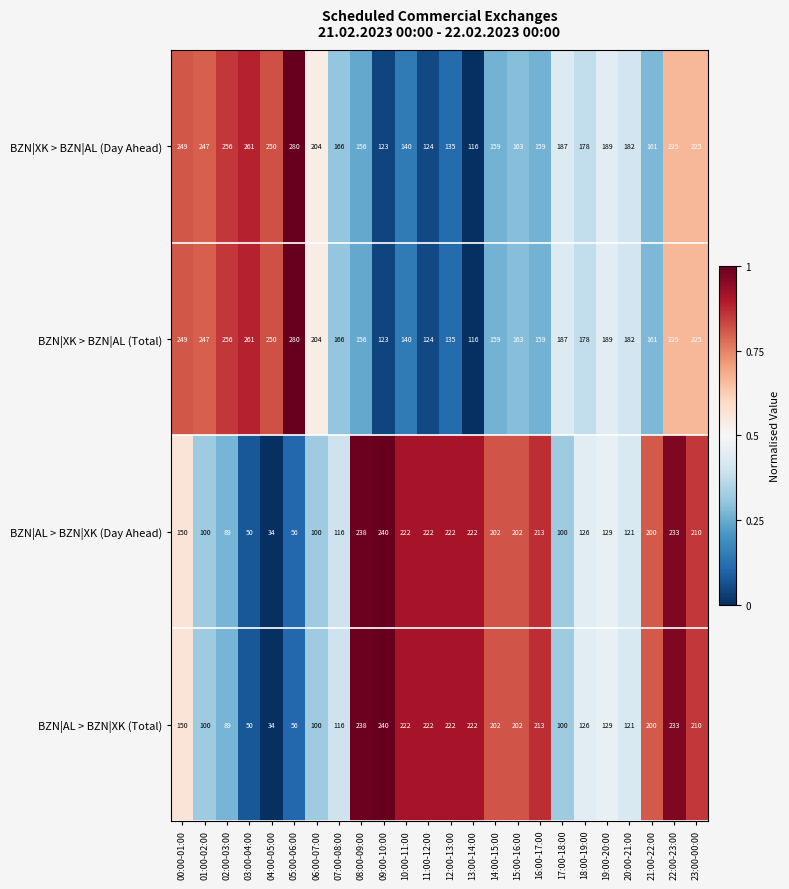

At which category is the sum across all series the highest?

22:00-23:00